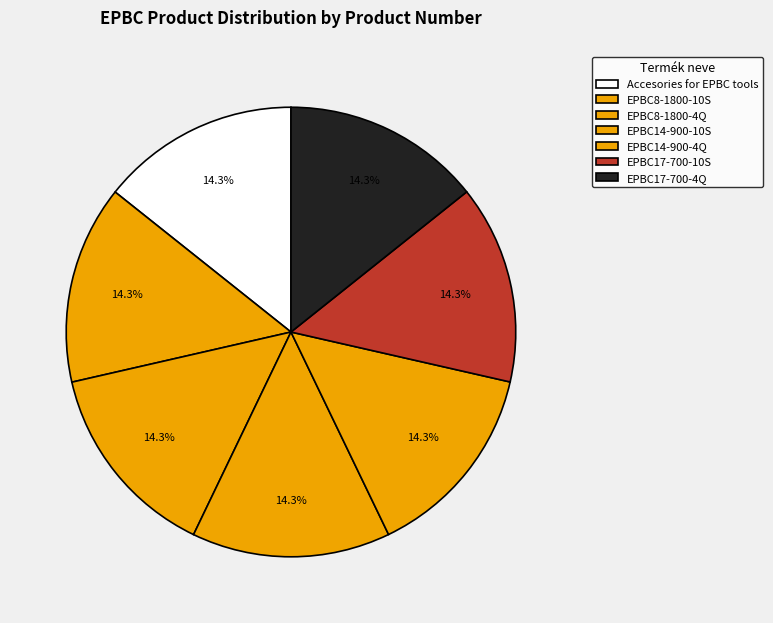

Is there any slice that represents more than half of the pie?

No